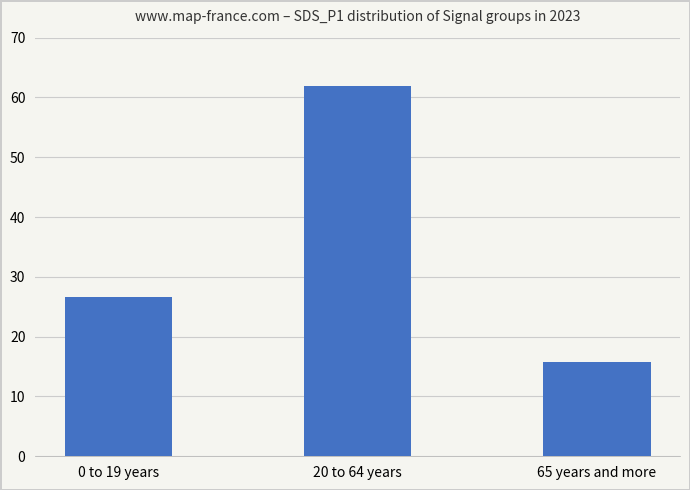

What is the label of the 3rd bar from the left?

65 years and more